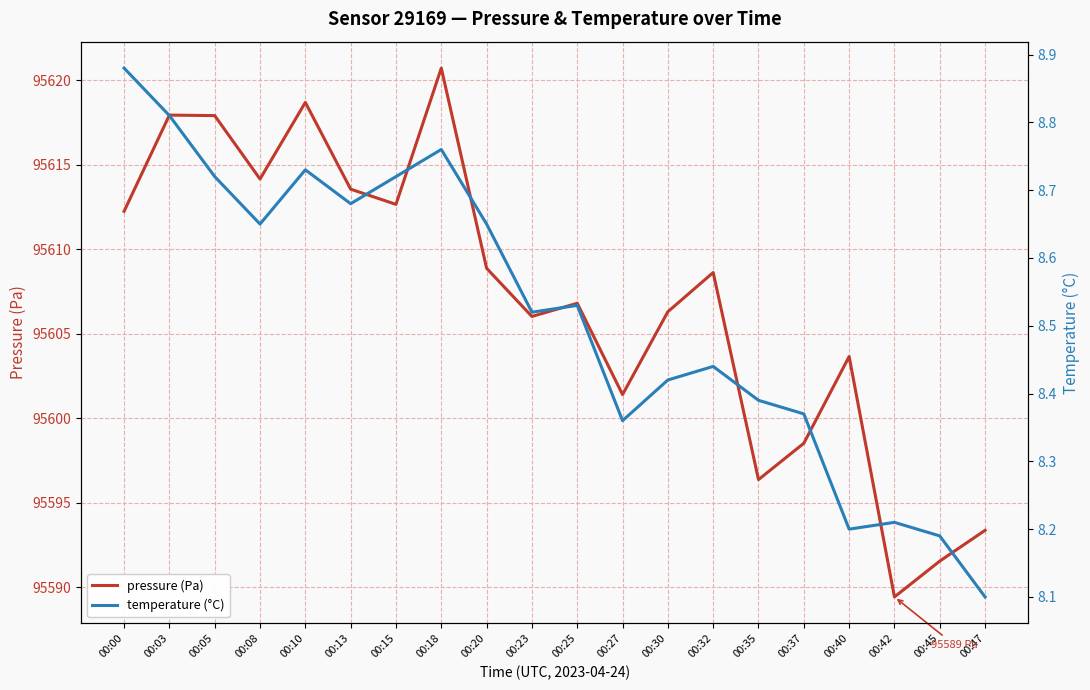

Reading left to right, transcribe all the data shown in this chart.

pressure (Pa): 00:00=95612.2	00:03=95617.9	00:05=95617.9	00:08=95614.2	00:10=95618.7	00:13=95613.6	00:15=95612.7	00:18=95620.7	00:20=95608.9	00:23=95606.0	00:25=95606.8	00:27=95601.4	00:30=95606.3	00:32=95608.6	00:35=95596.4	00:37=95598.5	00:40=95603.7	00:42=95589.4	00:45=95591.6	00:47=95593.4
temperature (°C): 00:00=8.9	00:03=8.8	00:05=8.7	00:08=8.7	00:10=8.7	00:13=8.7	00:15=8.7	00:18=8.8	00:20=8.7	00:23=8.5	00:25=8.5	00:27=8.4	00:30=8.4	00:32=8.4	00:35=8.4	00:37=8.4	00:40=8.2	00:42=8.2	00:45=8.2	00:47=8.1